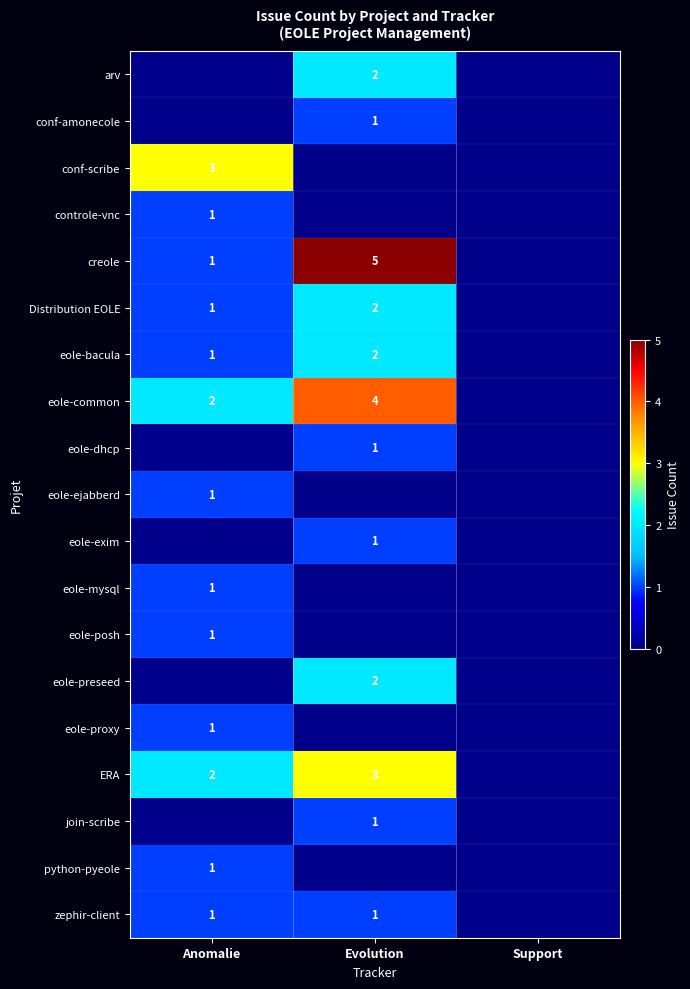

The value of controle-vnc at Anomalie is 1. True or false?

True